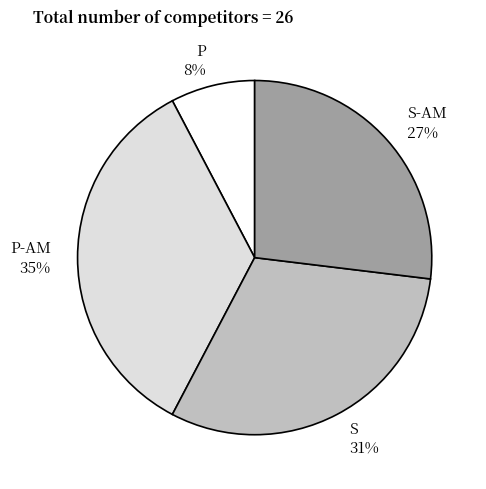

Is there a majority slice in this chart?

No